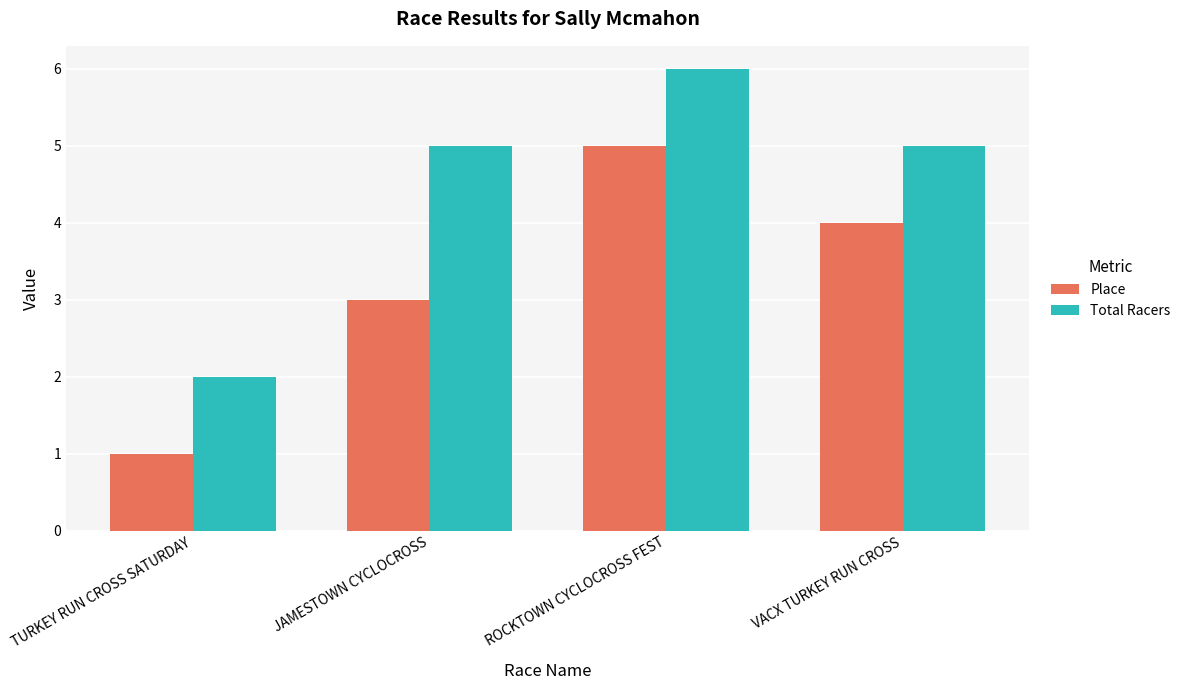

What are all the series names shown in the legend?

Place, Total Racers